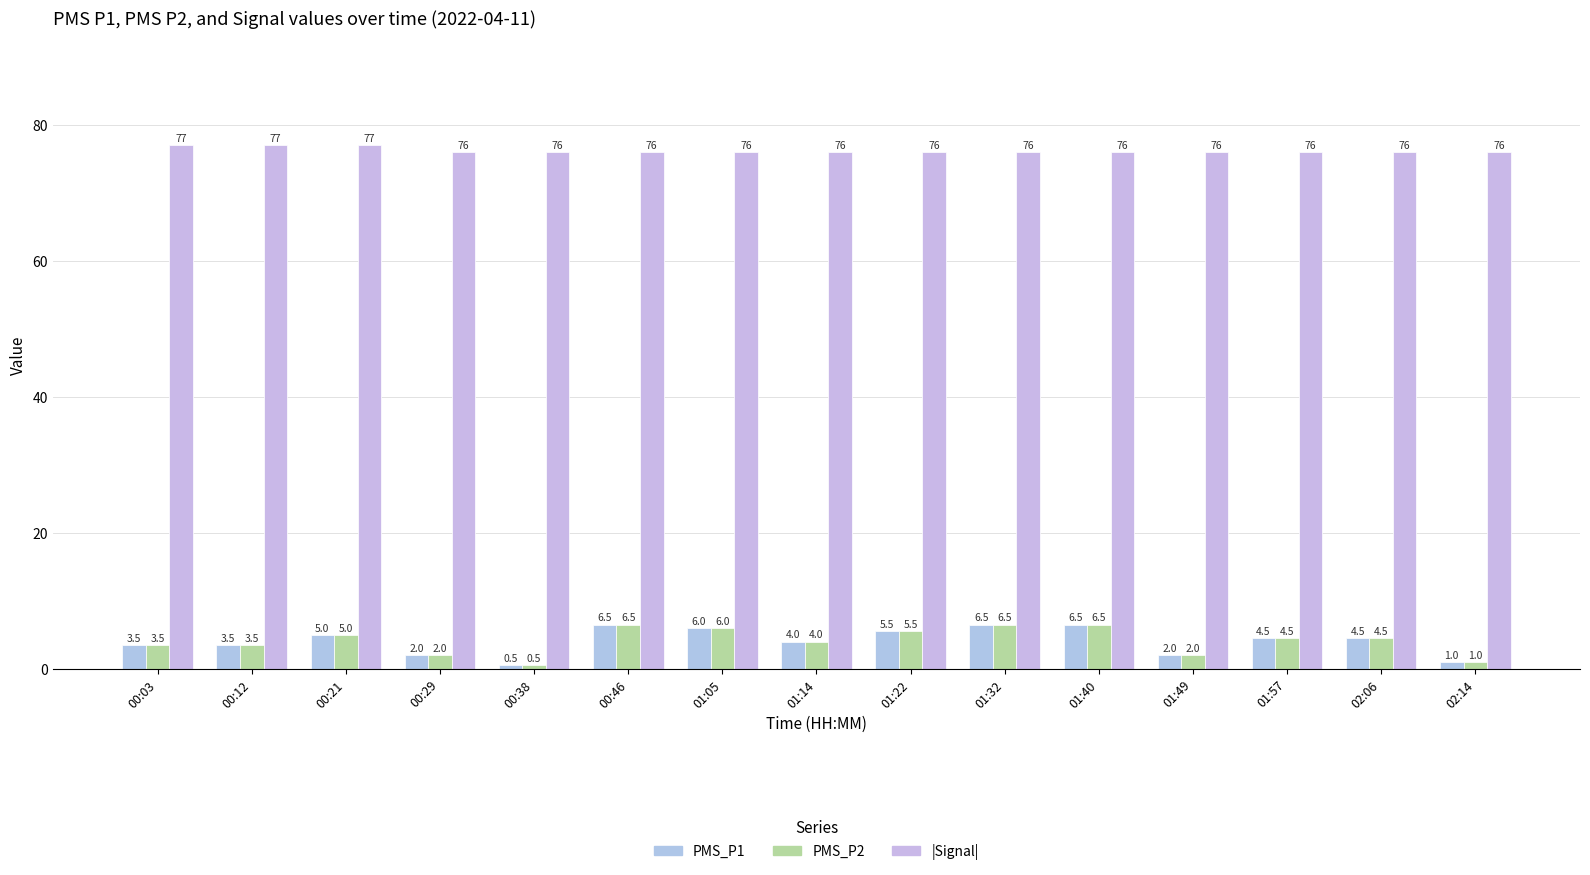

Which category has the lowest value across all series?

00:38